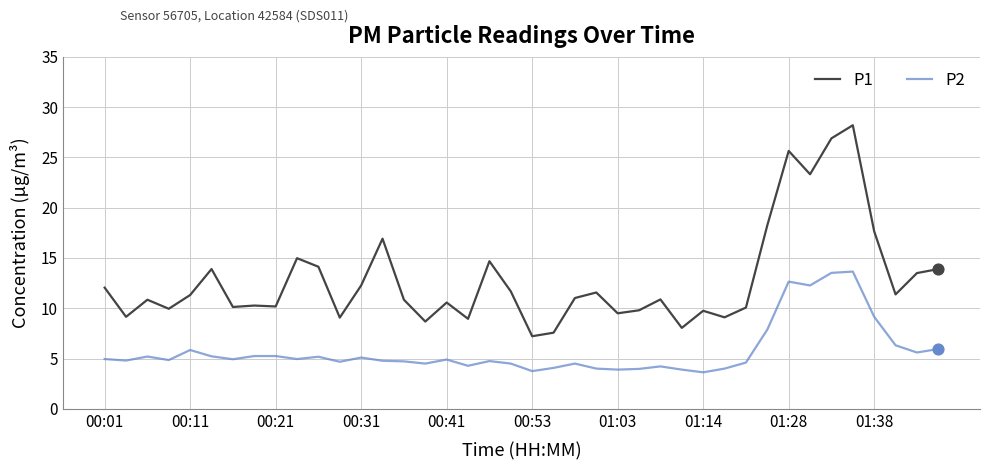

True or false: P2 and P1 cross at least once.

False